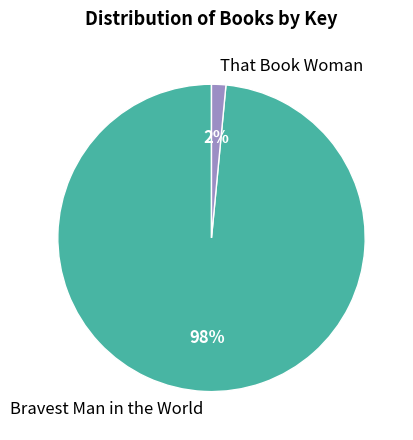

To the nearest percent, what portion does That Book Woman represent?

2%